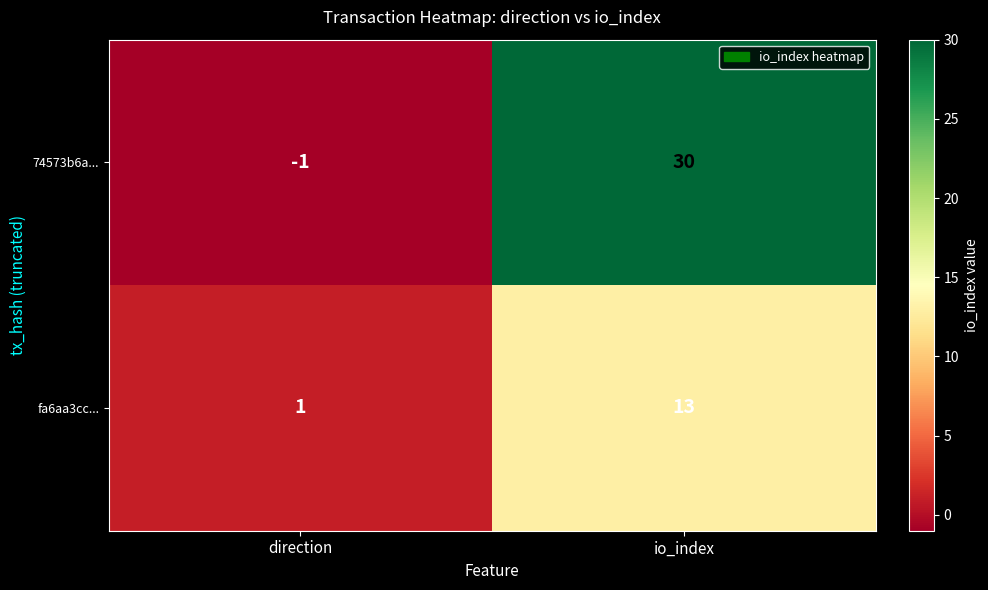

What is the smallest value displayed?

-1